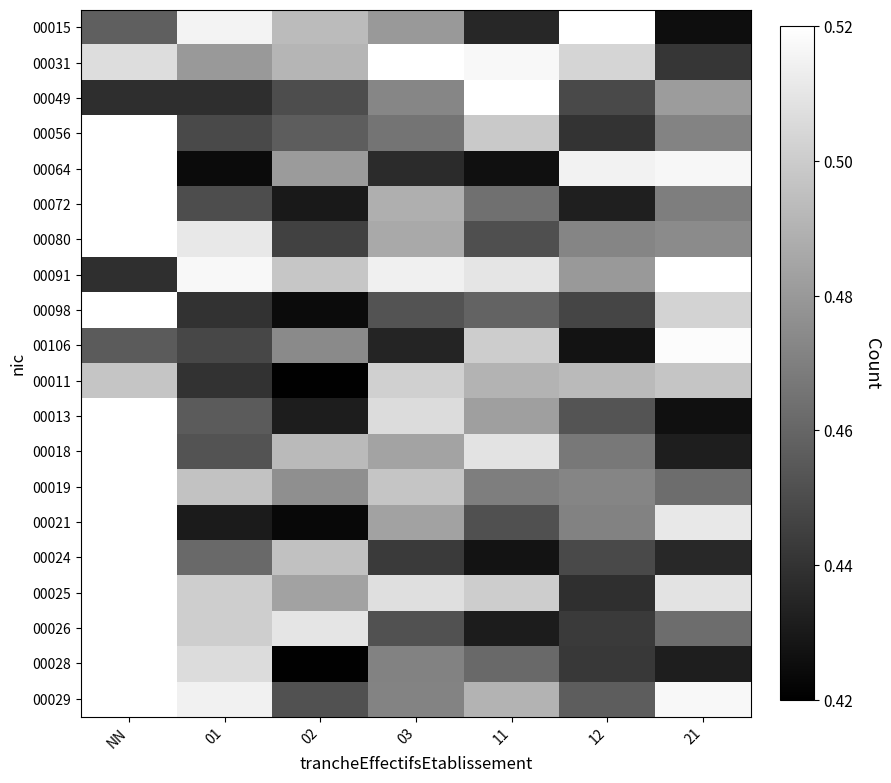

Reading left to right, transcribe all the data shown in this chart.

00015: NN=0.5	01=0.5	02=0.5	03=0.5	11=0.4	12=1.4	21=0.4
00031: NN=0.5	01=0.5	02=0.5	03=1.4	11=0.5	12=0.5	21=0.4
00049: NN=0.4	01=0.4	02=0.5	03=0.5	11=1.5	12=0.4	21=0.5
00056: NN=1.4	01=0.4	02=0.5	03=0.5	11=0.5	12=0.4	21=0.5
00064: NN=1.5	01=0.4	02=0.5	03=0.4	11=0.4	12=0.5	21=0.5
00072: NN=1.5	01=0.5	02=0.4	03=0.5	11=0.5	12=0.4	21=0.5
00080: NN=1.4	01=0.5	02=0.4	03=0.5	11=0.5	12=0.5	21=0.5
00091: NN=0.4	01=0.5	02=0.5	03=0.5	11=0.5	12=0.5	21=1.5
00098: NN=1.4	01=0.4	02=0.4	03=0.5	11=0.5	12=0.4	21=0.5
00106: NN=0.5	01=0.4	02=0.5	03=0.4	11=0.5	12=0.4	21=0.5
00011: NN=0.5	01=0.4	02=0.4	03=0.5	11=0.5	12=0.5	21=0.5
00013: NN=1.4	01=0.5	02=0.4	03=0.5	11=0.5	12=0.5	21=0.4
00018: NN=1.5	01=0.5	02=0.5	03=0.5	11=0.5	12=0.5	21=0.4
00019: NN=1.5	01=0.5	02=0.5	03=0.5	11=0.5	12=0.5	21=0.5
00021: NN=1.4	01=0.4	02=0.4	03=0.5	11=0.5	12=0.5	21=0.5
00024: NN=1.4	01=0.5	02=0.5	03=0.4	11=0.4	12=0.4	21=0.4
00025: NN=1.5	01=0.5	02=0.5	03=0.5	11=0.5	12=0.4	21=0.5
00026: NN=1.5	01=0.5	02=0.5	03=0.5	11=0.4	12=0.4	21=0.5
00028: NN=1.5	01=0.5	02=0.4	03=0.5	11=0.5	12=0.4	21=0.4
00029: NN=1.5	01=0.5	02=0.5	03=0.5	11=0.5	12=0.5	21=0.5